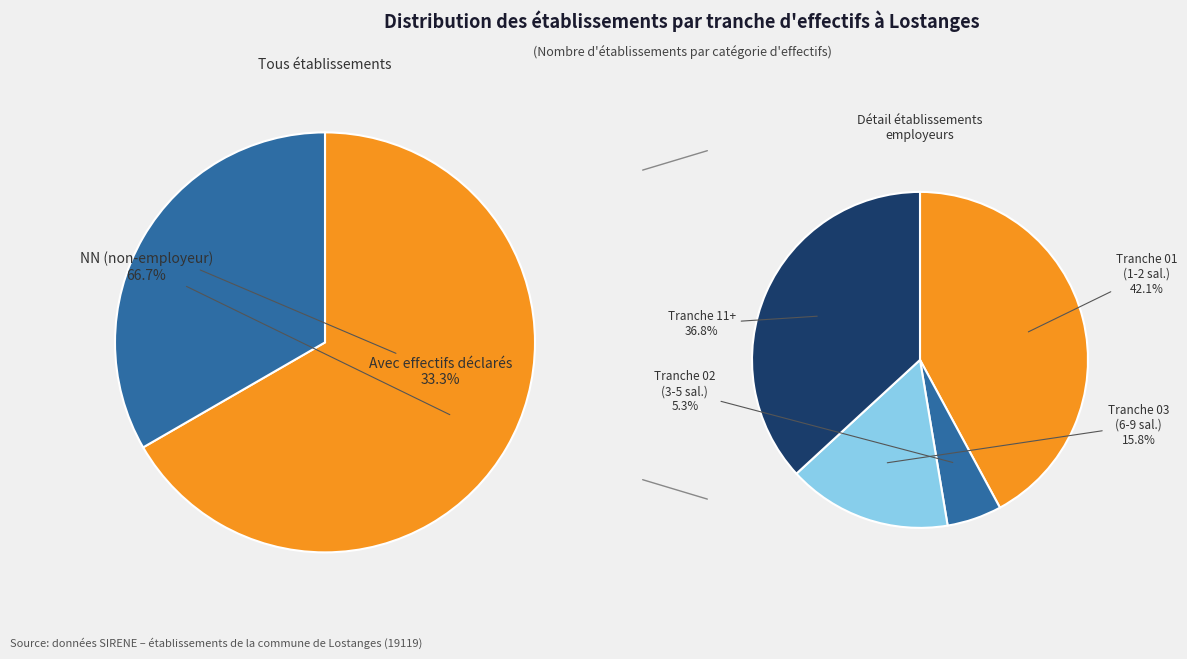

Which category has the biggest portion of the pie?

NN